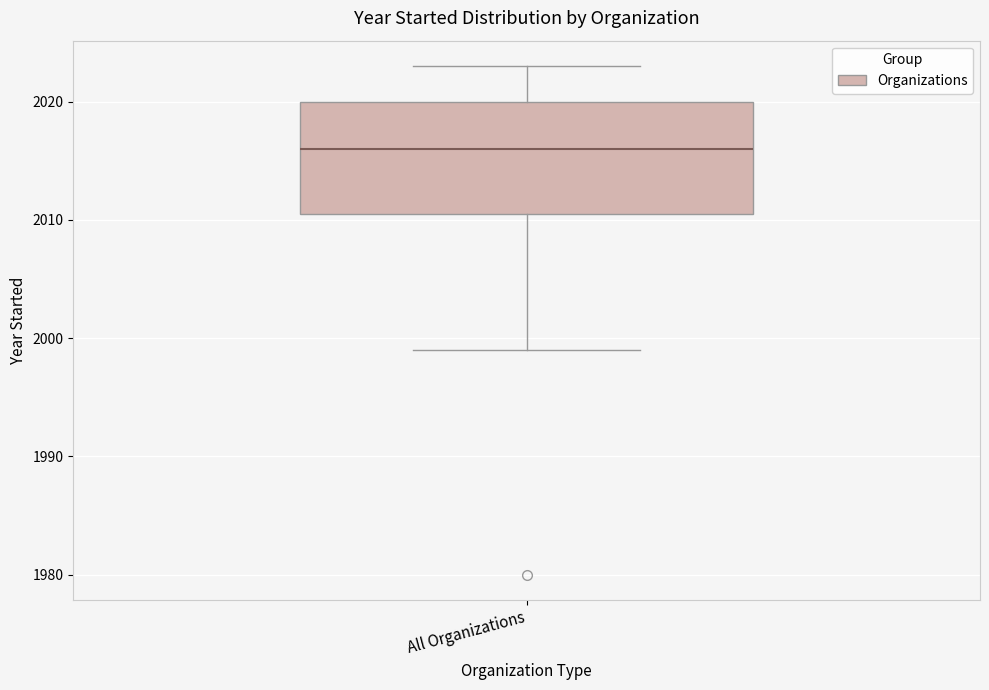

Transcribe this box plot: give where the median line is, the range the box spans, and where the two whiskers end, as read against the y-axis. The values are not printed on the chart, so give them approximately, as read against the axis.

median 2016, box 2011 to 2020, whiskers 1999 to 2023